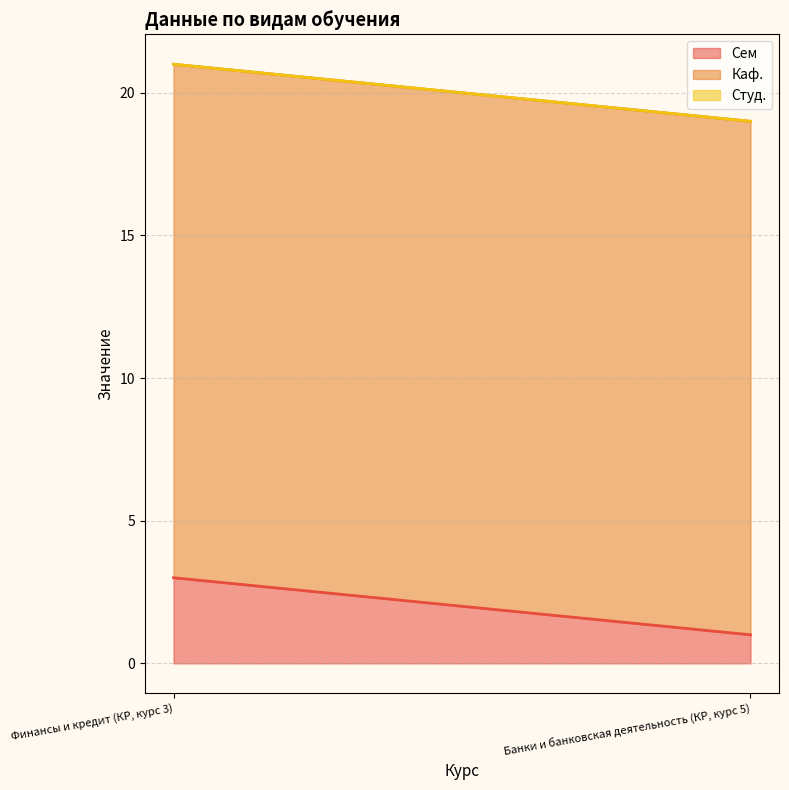

How many lines are shown in the chart?

3